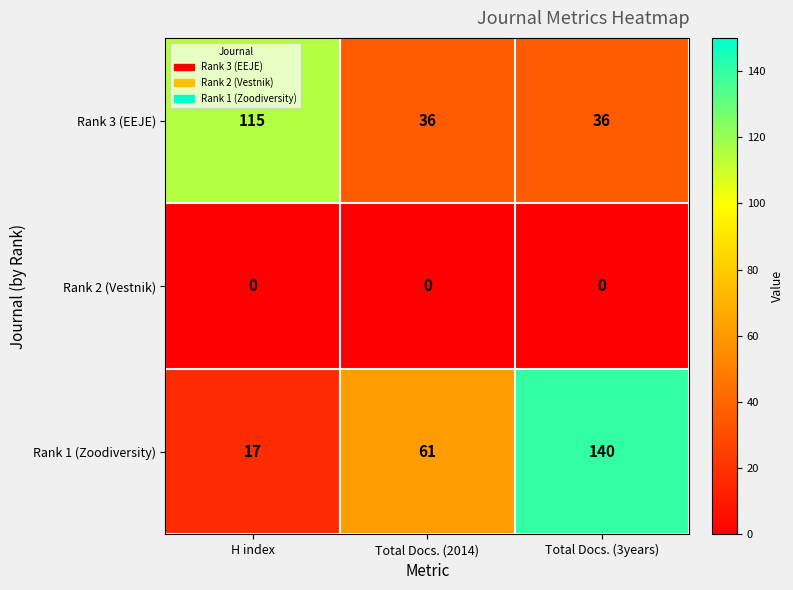

Reading left to right, transcribe all the data shown in this chart.

Rank 3 (EEJE): 115	36	36
Rank 2 (Vestnik): 0	0	0
Rank 1 (Zoodiversity): 17	61	140